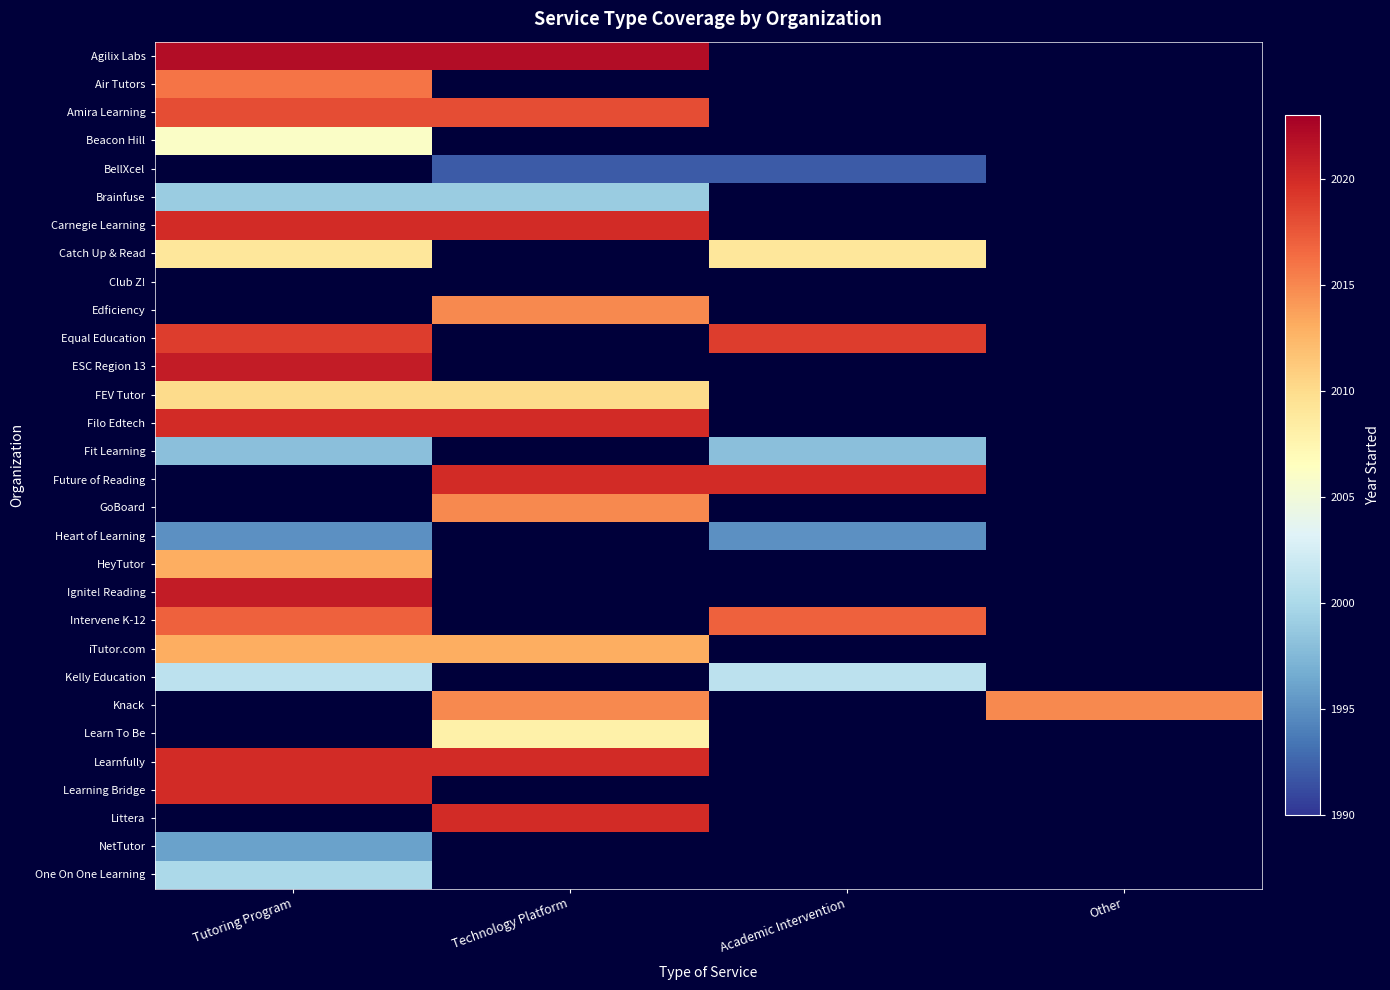

At how many categories does at least one series exceed 1999?

4